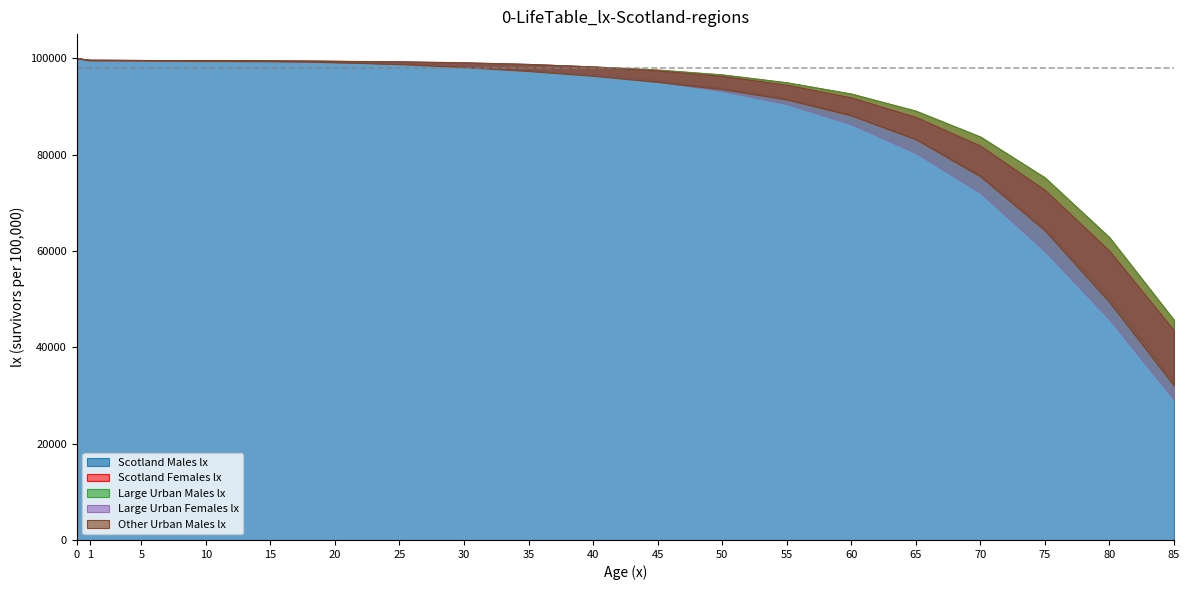

Reading left to right, what are all the values shown in this chart?

Scotland Males lx: 0=100000	1=99591	5=99525	10=99472	15=99416	20=99204	25=98869	30=98355	35=97620	40=96677	45=95437	50=93888	55=91695	60=88241	65=83211	70=75815	75=64755	80=50469	85=32900
Scotland Females lx: 0=100000	1=99685	5=99623	10=99589	15=99553	20=99429	25=99299	30=99078	35=98770	40=98292	45=97628	50=96619	55=94987	60=92643	65=89093	70=83720	75=75241	80=62832	85=45689
Large Urban Males lx: 0=100000	1=99518	5=99444	10=99395	15=99340	20=99170	25=98914	30=98435	35=97708	40=96643	45=95156	50=93218	55=90507	60=86323	65=80360	70=72104	75=59993	80=45838	85=29183
Large Urban Females lx: 0=100000	1=99664	5=99617	10=99580	15=99549	20=99451	25=99341	30=99144	35=98809	40=98264	45=97468	50=96326	55=94492	60=91864	65=87806	70=81854	75=72674	80=60036	85=43541
Other Urban Males lx: 0=100000	1=99608	5=99535	10=99487	15=99435	20=99178	25=98763	30=98145	35=97326	40=96337	45=95064	50=93564	55=91424	60=88116	65=83168	70=75459	75=64238	80=49370	85=32042